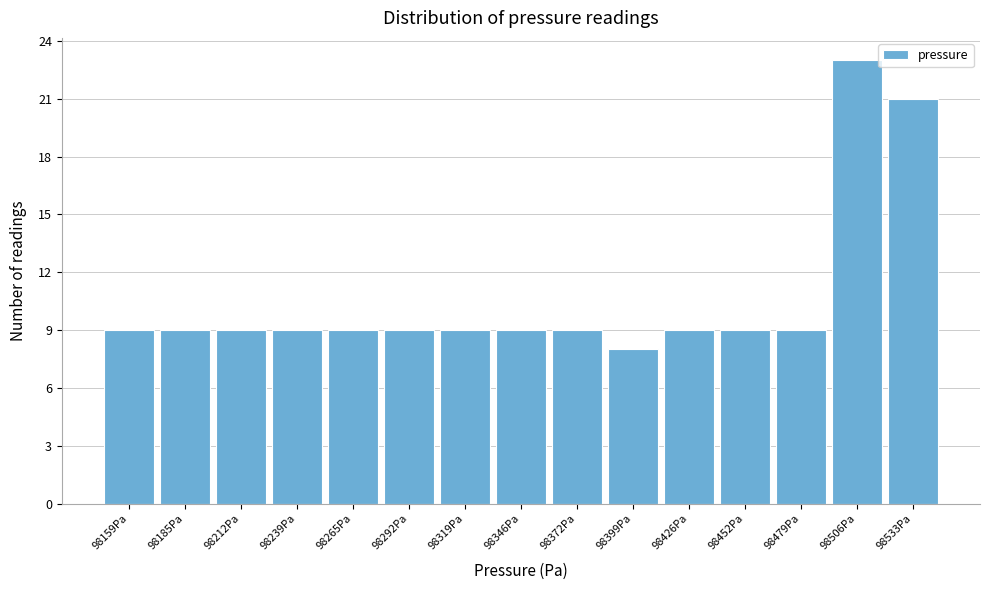

Reading left to right, transcribe all the data shown in this chart.

98159Pa=9	98185Pa=9	98212Pa=9	98239Pa=9	98265Pa=9	98292Pa=9	98319Pa=9	98346Pa=9	98372Pa=9	98399Pa=8	98426Pa=9	98452Pa=9	98479Pa=9	98506Pa=23	98533Pa=21